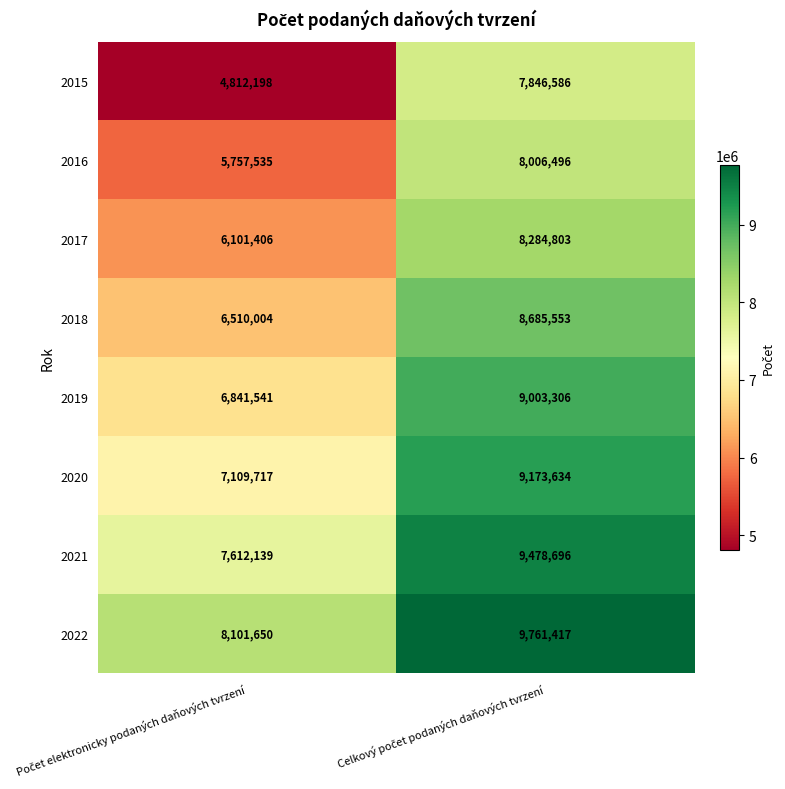

Which series has the largest total across all categories?

2022